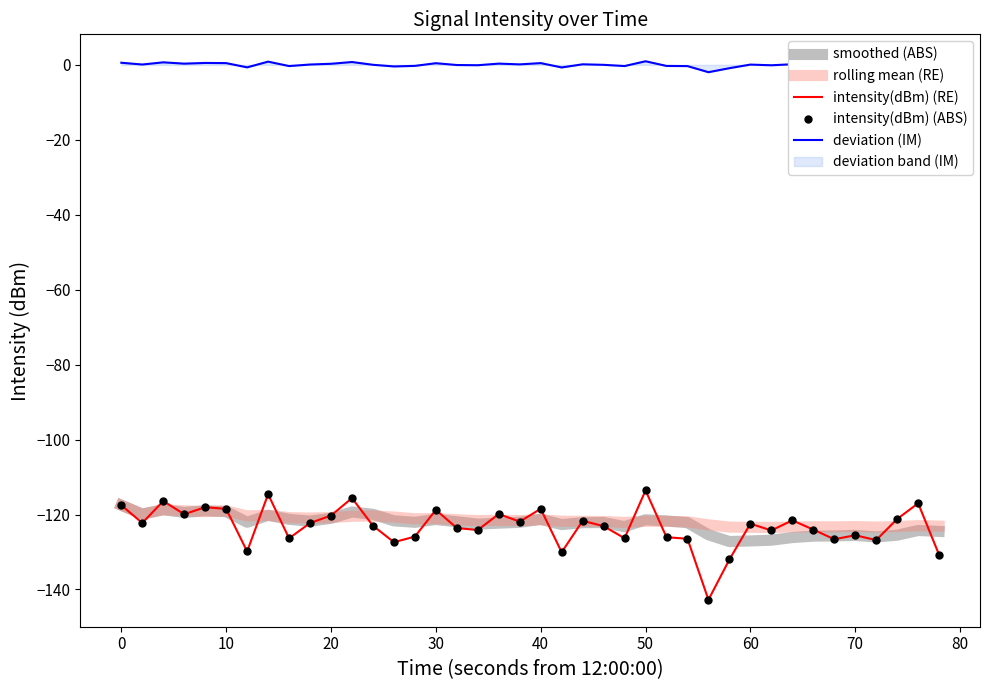

The value of smoothed (ABS) at 14 is -204.6. True or false?

False